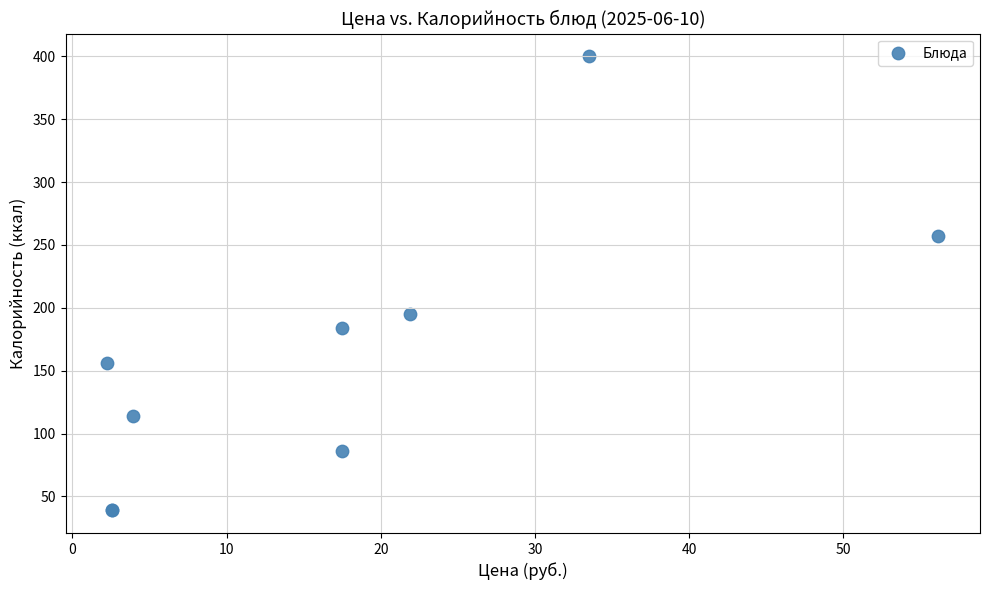

What Y value in the scatter plot is closest to 219?

195